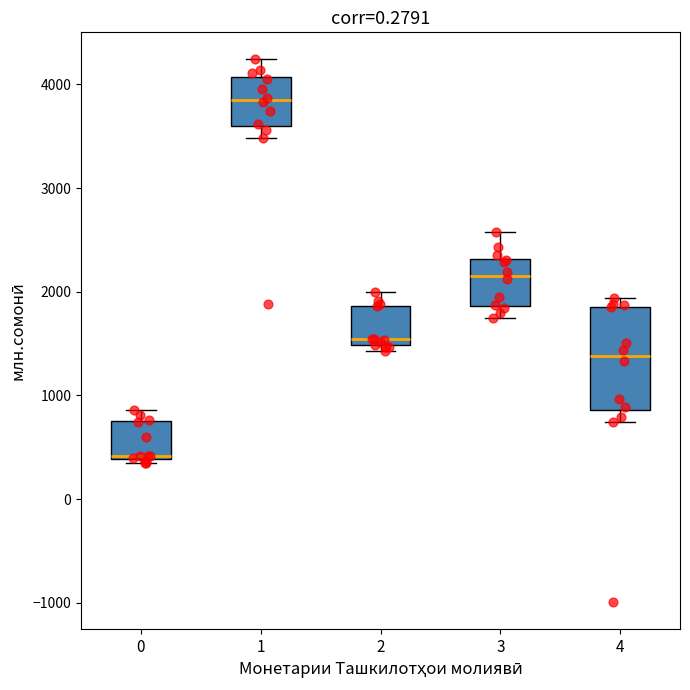

Which box is the tallest, from its lower edge to its upper edge?

4